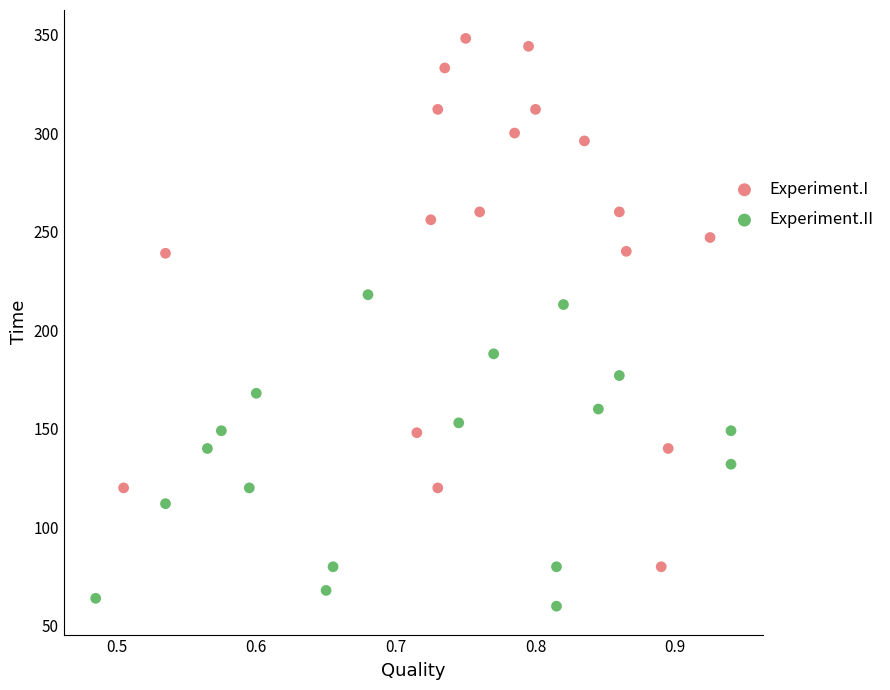

Which series has the widest spread of Y values?

Experiment.I